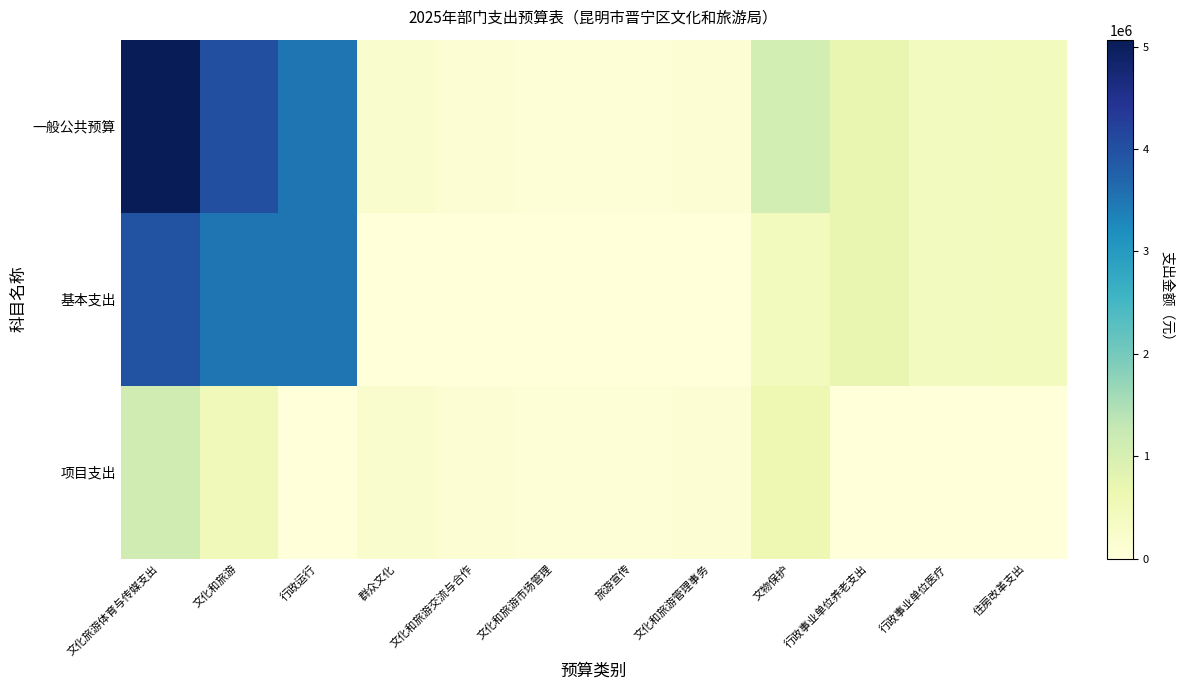

At which category does the chart reach its peak across all series?

文化旅游体育与传媒支出